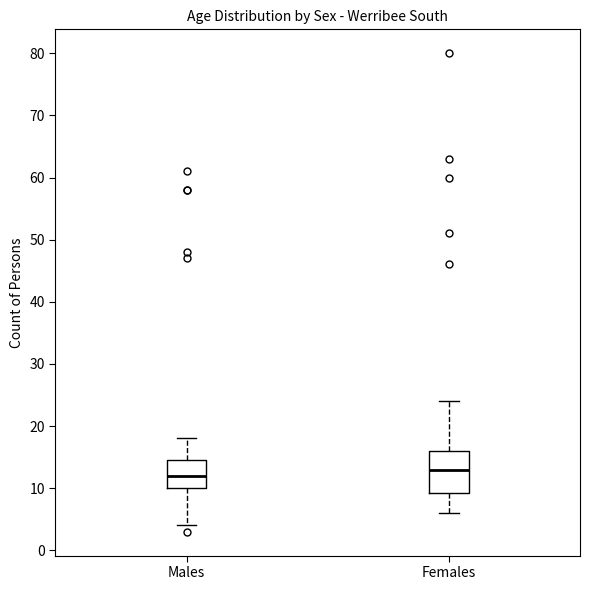

Which box's median line is the lowest?

Males